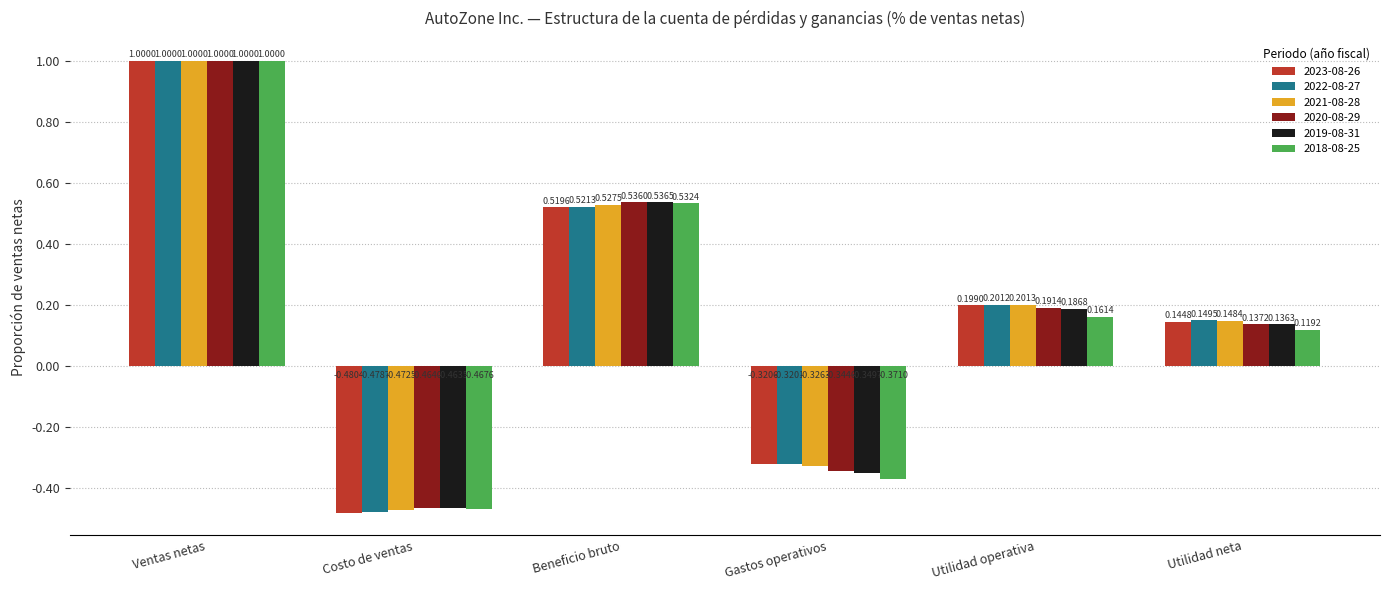

What is the sum of the 2023-08-26 values at Ventas netas and Utilidad neta?

1.1